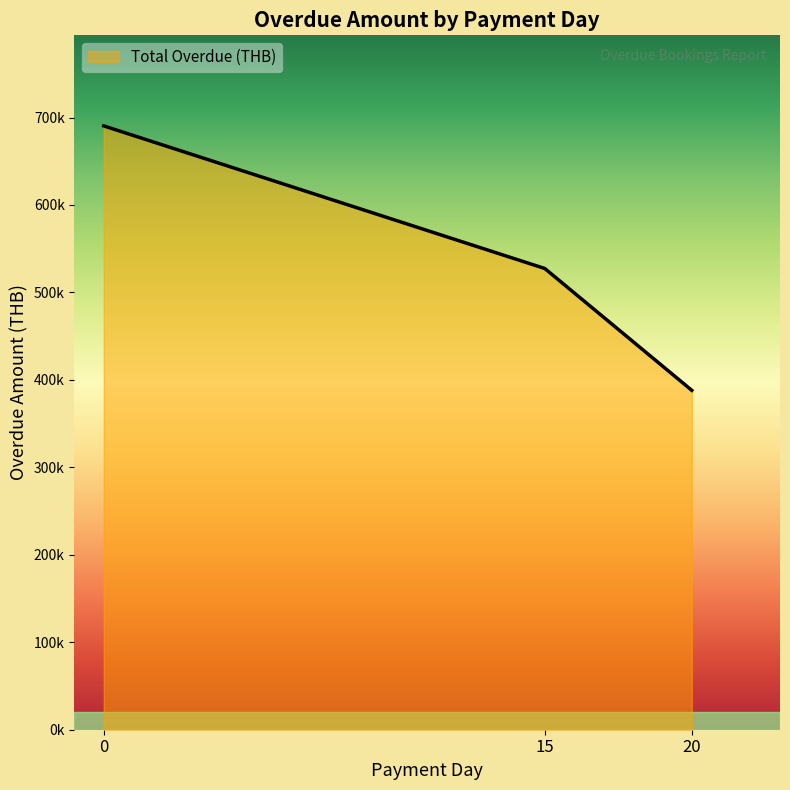

Does the chart display data point markers on the line(s)?

No